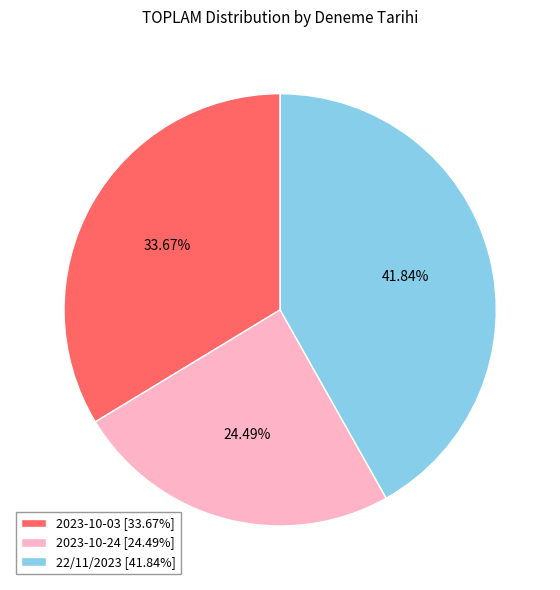

Is it true that 2023-10-24 is 39% of the pie?

False